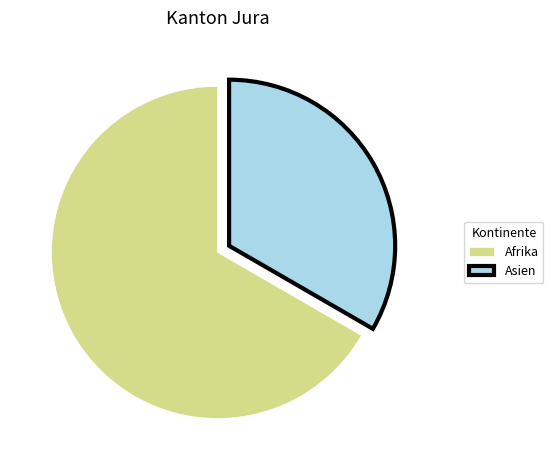

Do Asien and Afrika together represent more than half of the pie?

Yes